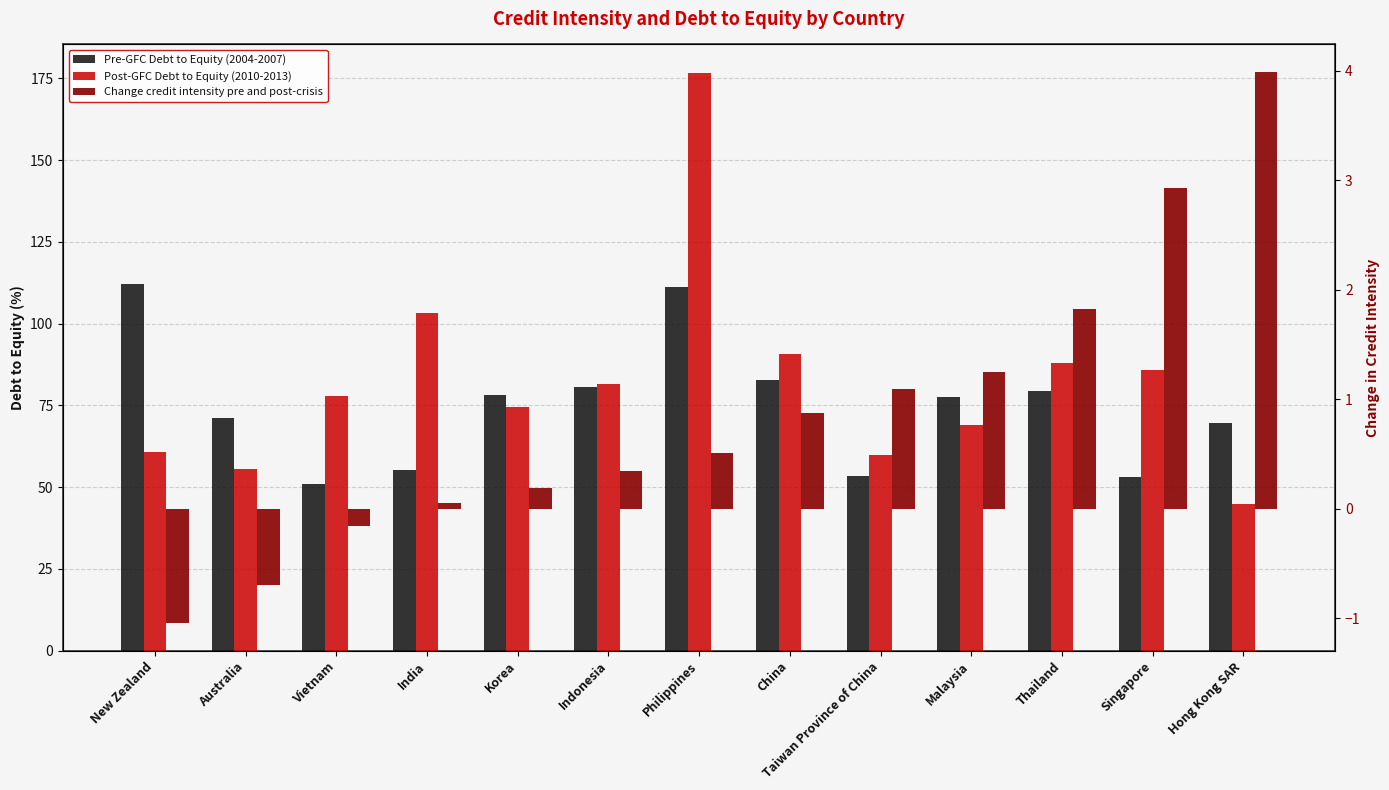

Reading left to right, list all the values displayed in this chart.

Pre-GFC Debt to Equity (2004-2007): 112.2	71.1	51.1	55.4	78.2	80.5	111.3	82.8	53.4	77.5	79.3	53.2	69.6
Post-GFC Debt to Equity (2010-2013): 60.9	55.6	77.8	103.2	74.5	81.5	176.6	90.7	60.0	68.9	88.1	85.8	44.9
Change credit intensity pre and post-crisis: -1.0	-0.7	-0.2	0.0	0.2	0.3	0.5	0.9	1.1	1.3	1.8	2.9	4.0